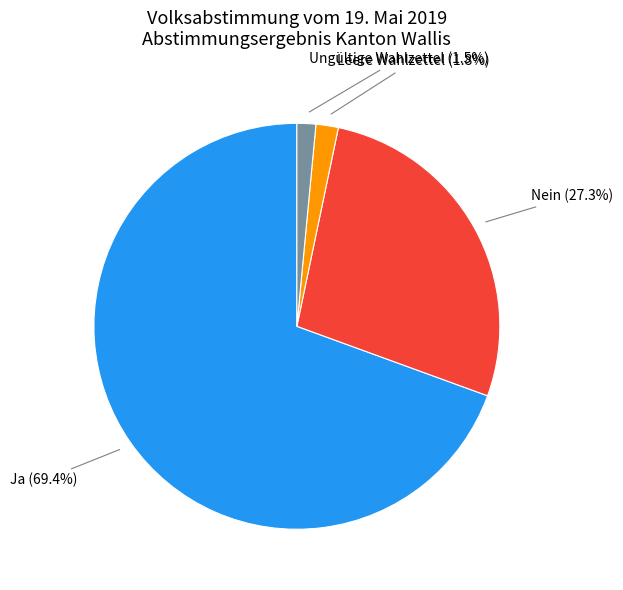

To the nearest percent, what portion does Leere Wahlzettel represent?

2%